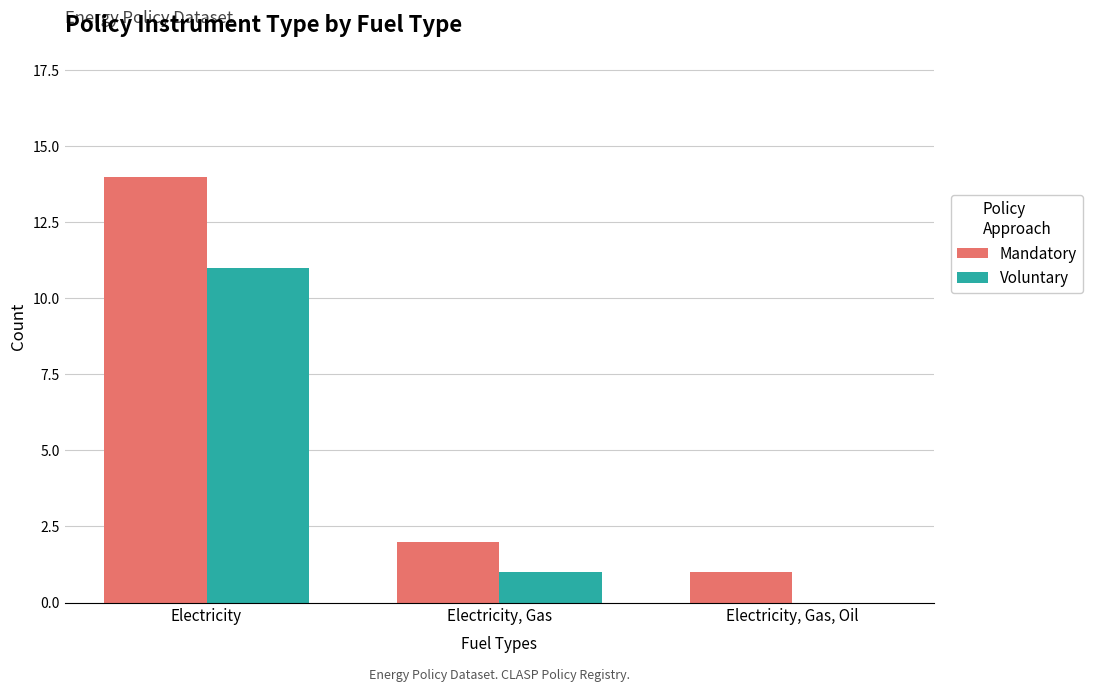

At which category is the sum across all series the highest?

Electricity